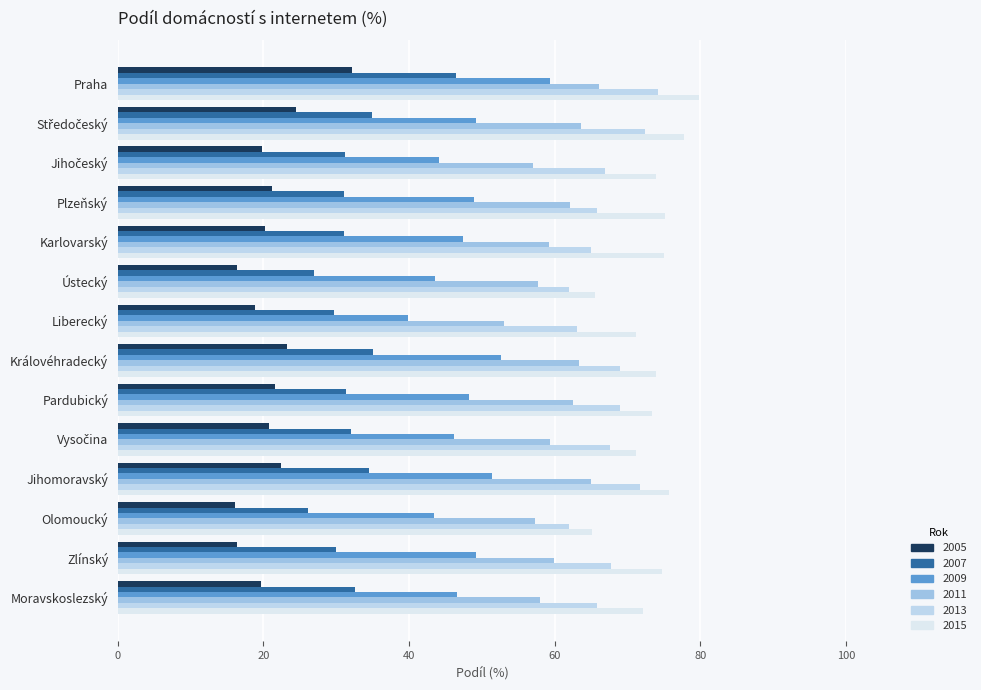

At which category is the sum across all series the highest?

Praha